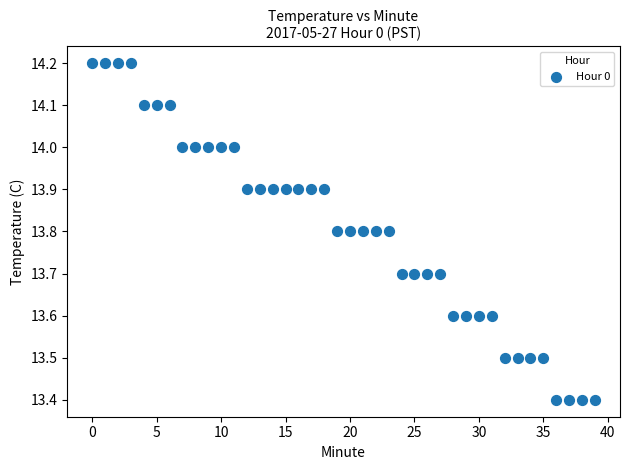

What is the range of Y values (max minus min)?

0.8